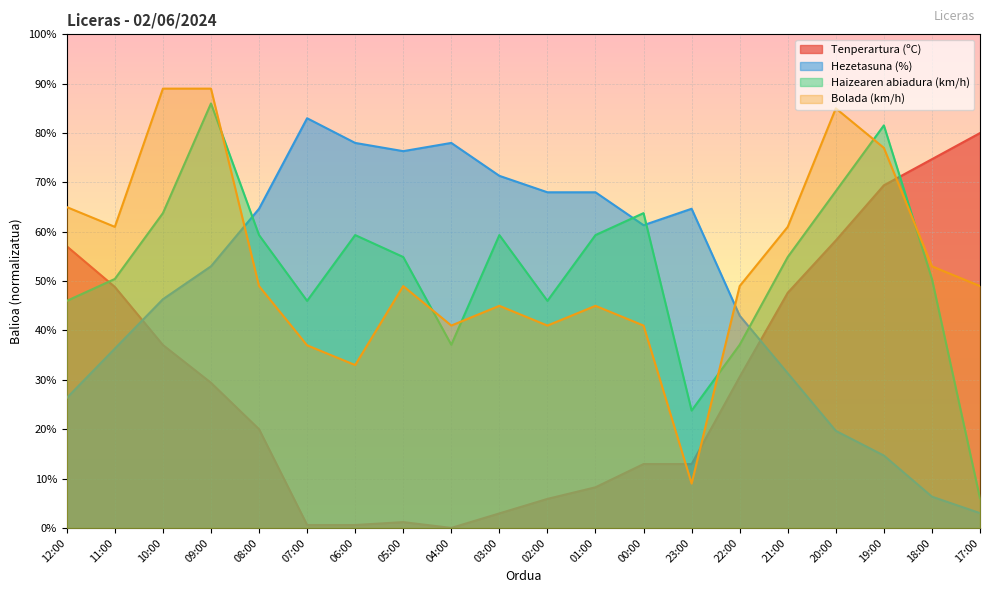

What is the sum of the Bolada (km/h) values at 17:00 and 06:00?

82.0